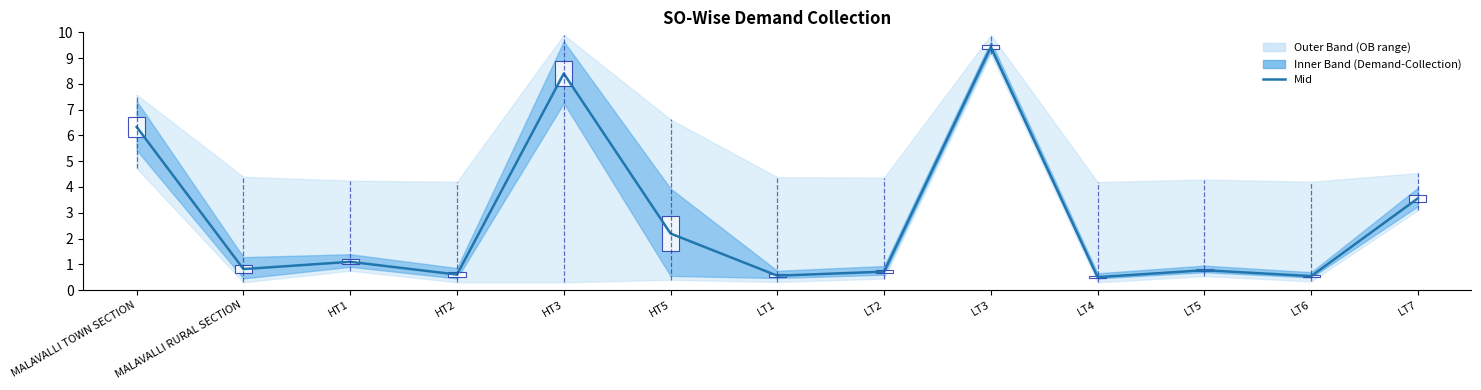

Which category has the lowest value across all series?

LT4